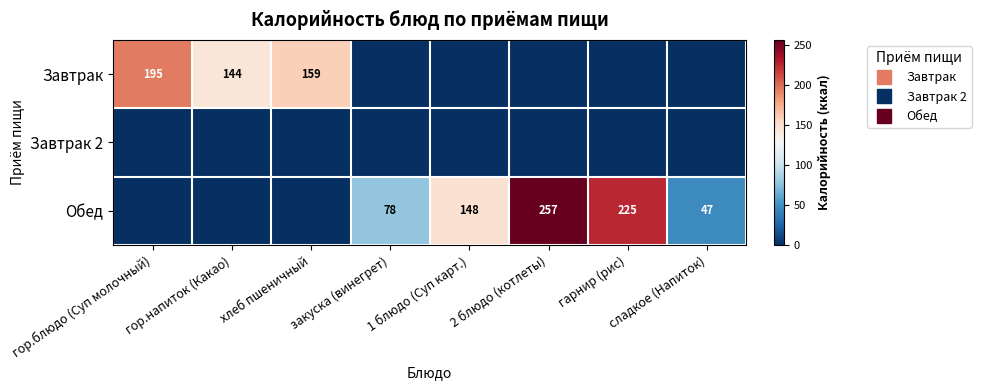

How many series are shown in this chart?

3